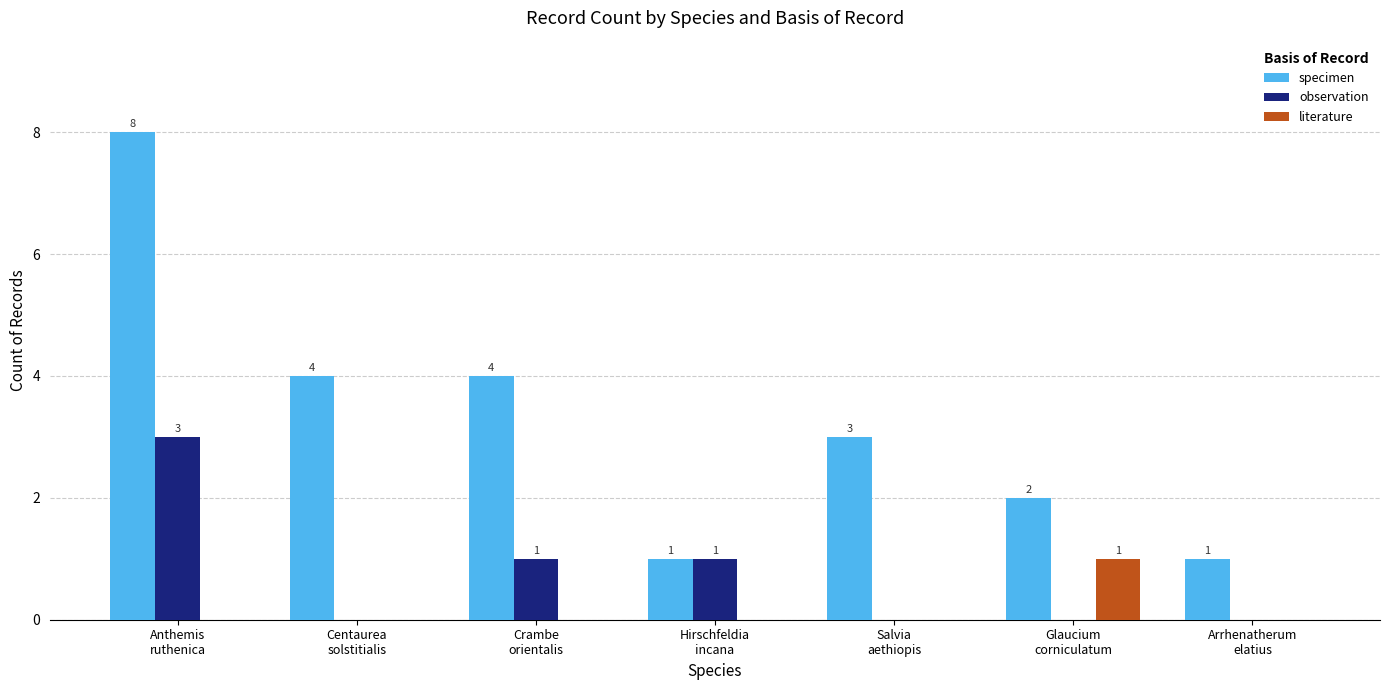

Which series has the largest total across all categories?

specimen